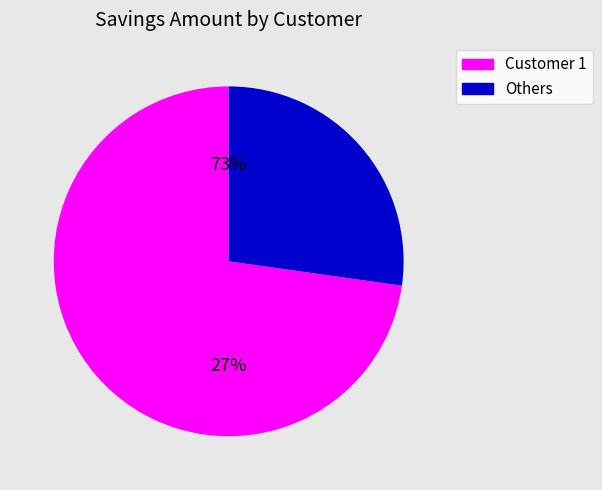

To the nearest percent, what percentage of the pie is 73?

1%